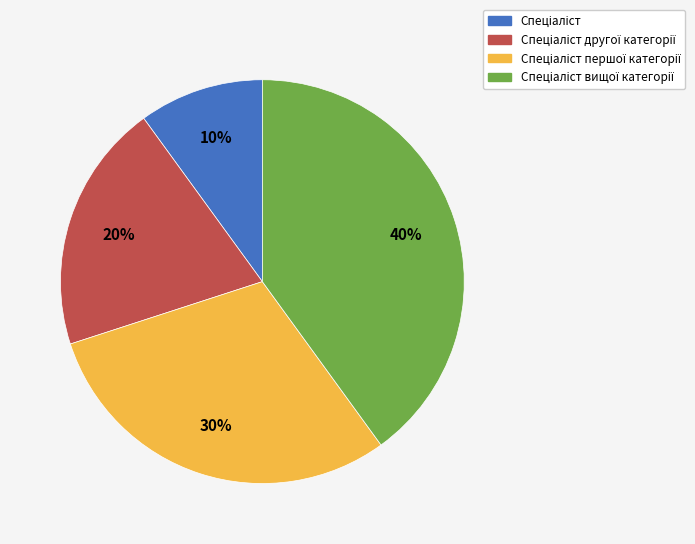

Does any single category account for the majority?

No